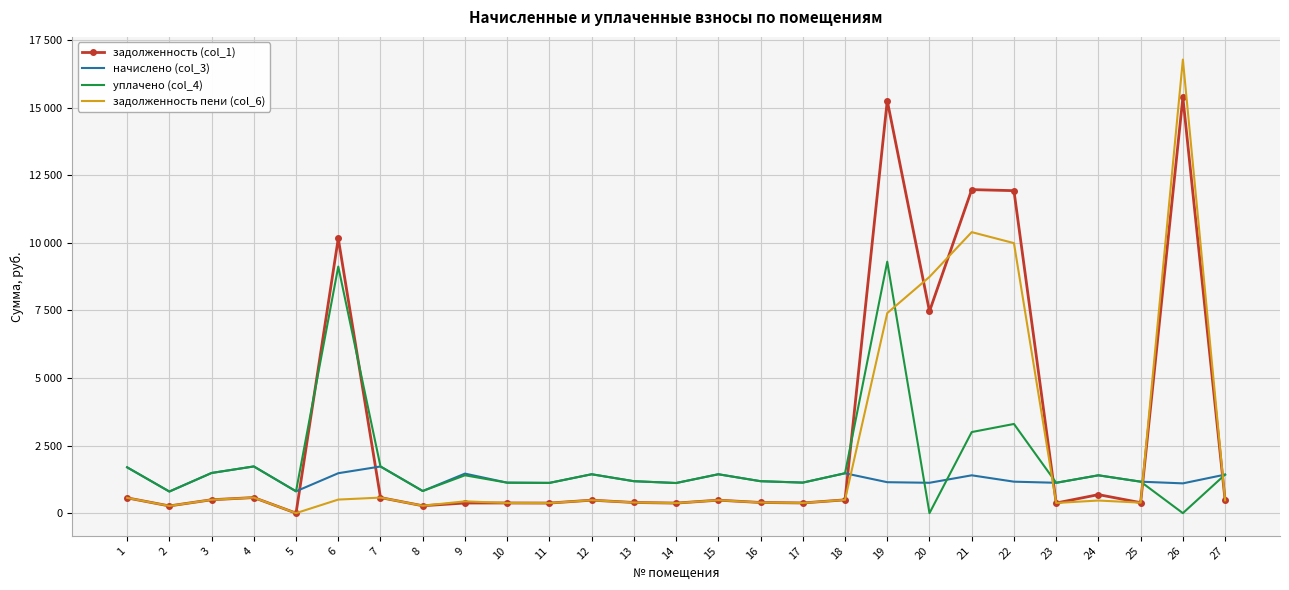

What are all the series names shown in the legend?

задолженность (col_1), начислено (col_3), уплачено (col_4), задолженность пени (col_6)